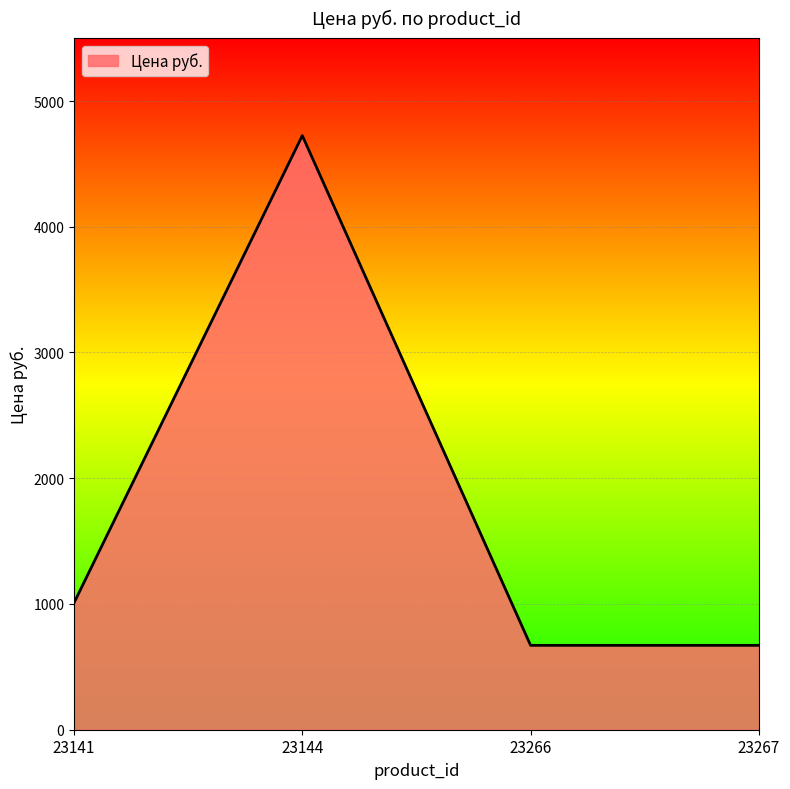

What is the sum of all values?

7076